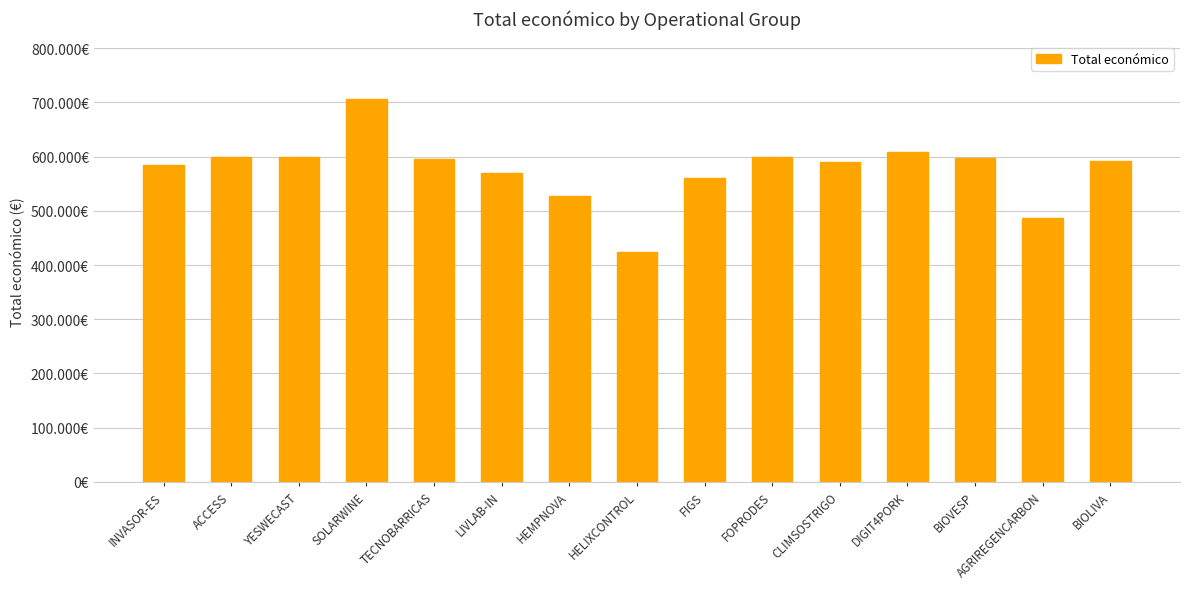

Does the chart contain any negative values?

No